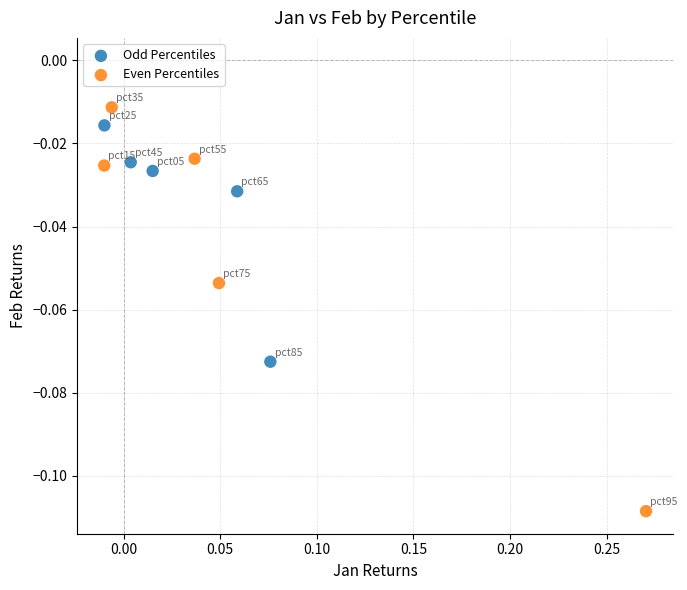

Which series contains the lowest Y value?

Even Percentiles